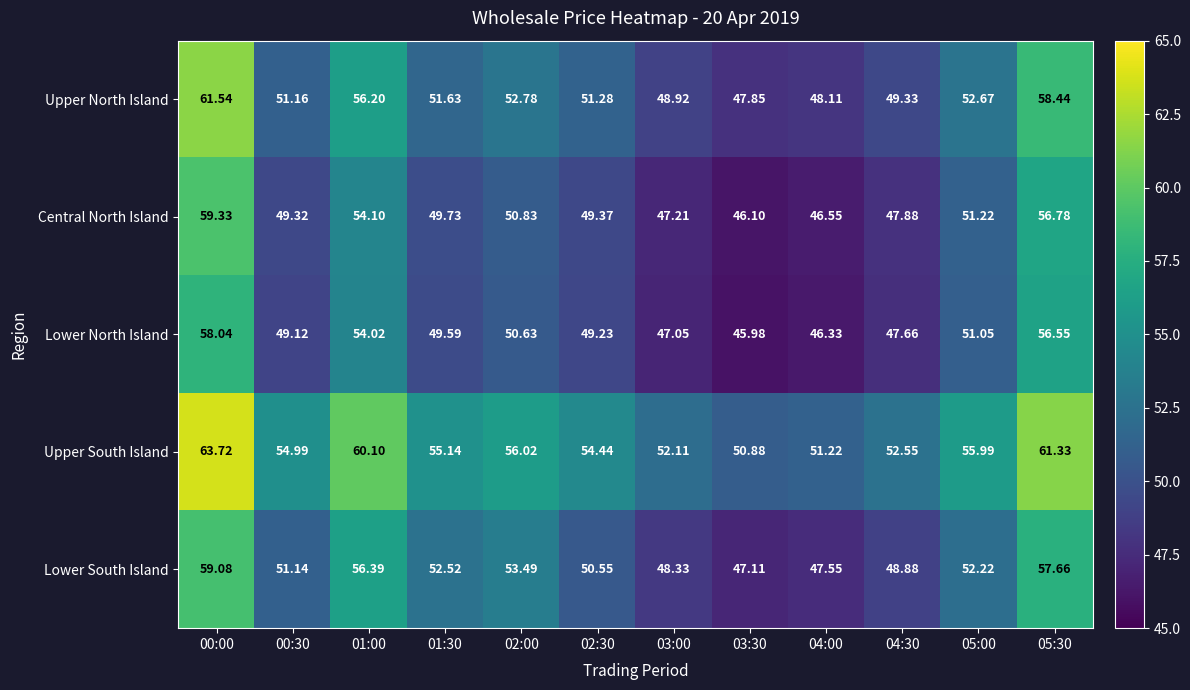

Which series has the widest spread of values?

Upper North Island